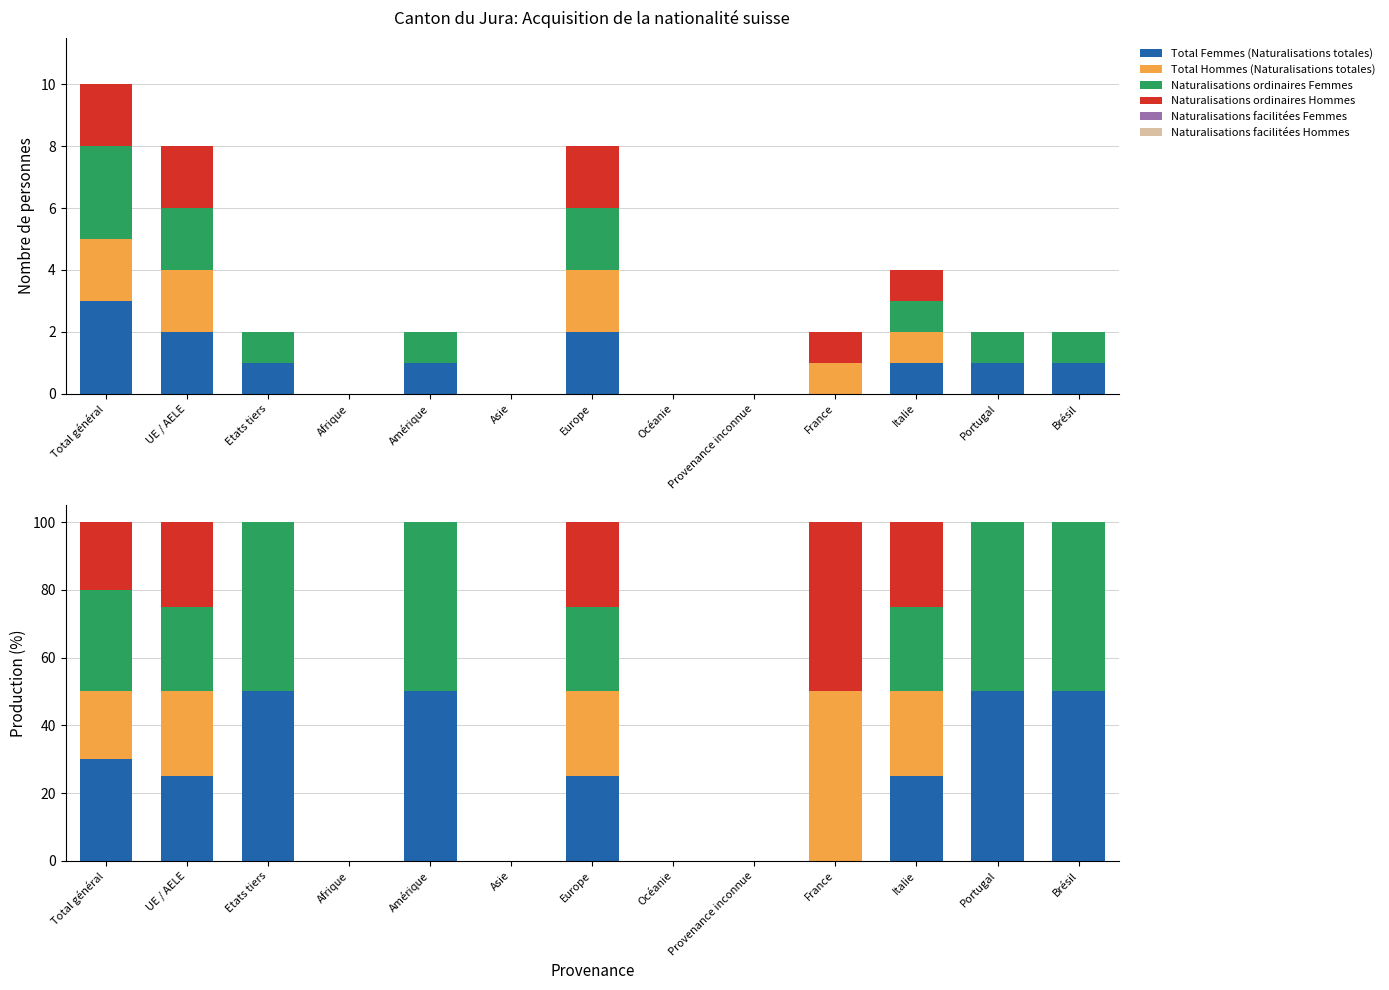

What are all the series names shown in the legend?

Total Femmes (Naturalisations totales), Total Hommes (Naturalisations totales), Naturalisations ordinaires Femmes, Naturalisations ordinaires Hommes, Naturalisations facilitées Femmes, Naturalisations facilitées Hommes